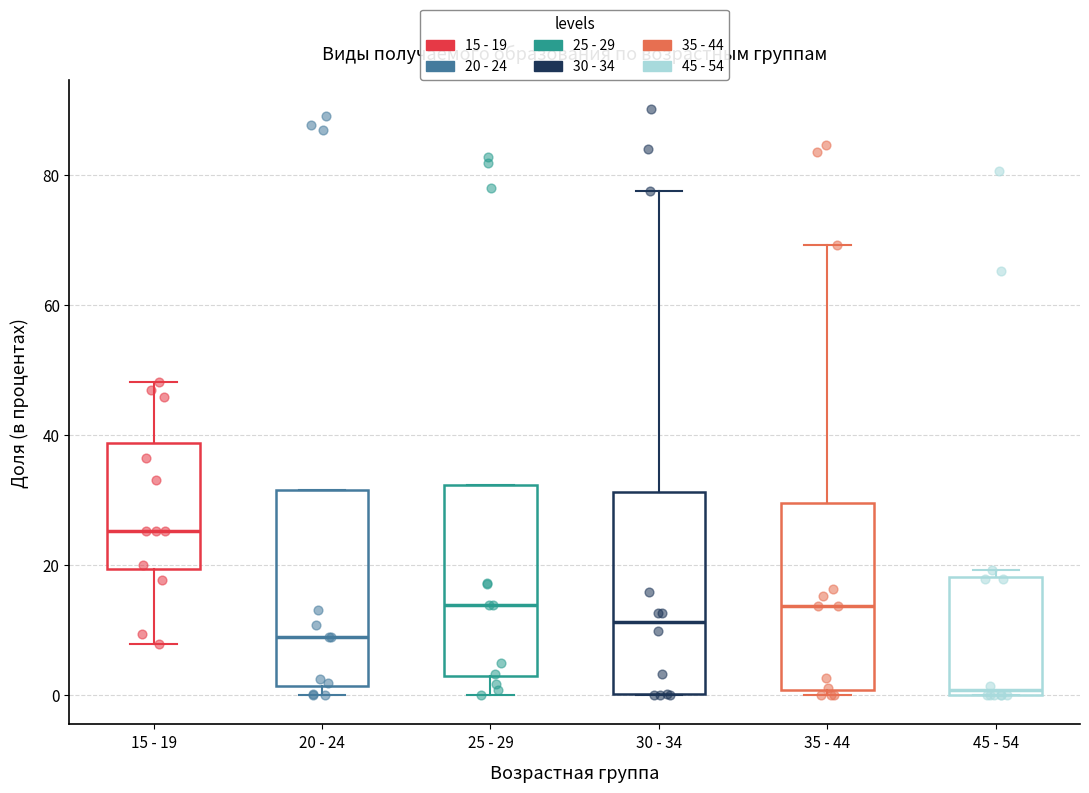

Where is the upper edge of the box for 30 - 34 on the y-axis? The values are not printed on the chart, so give them approximately, as read against the axis.

32